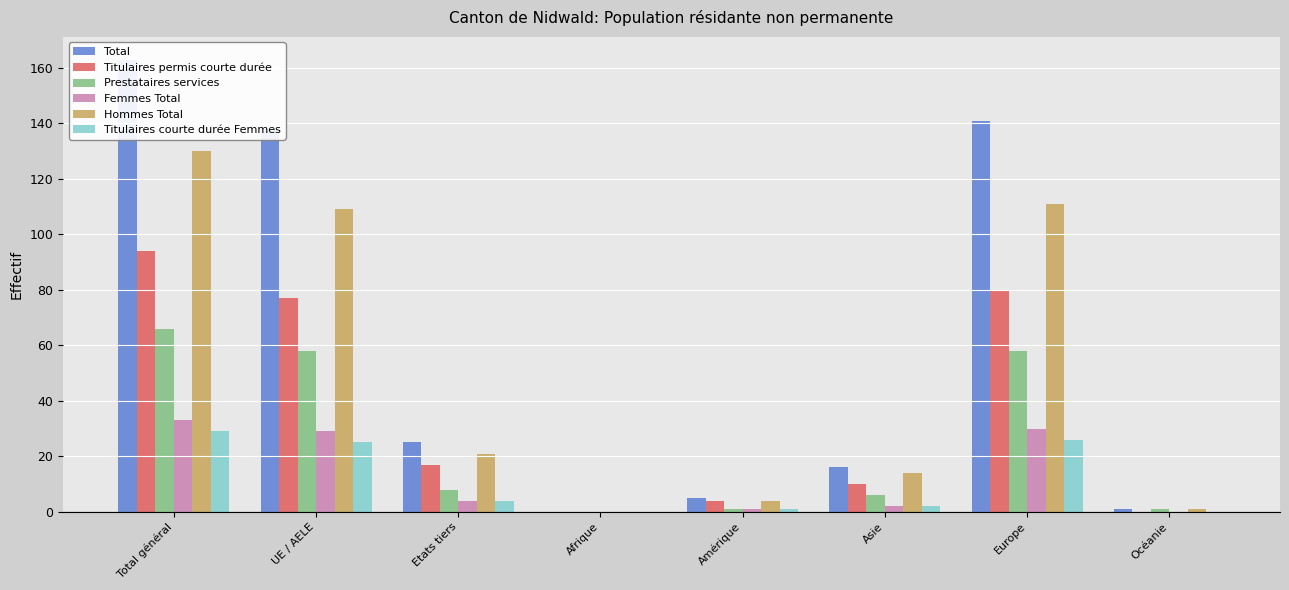

Reading right to left, transcribe all the data shown in this chart.

Total: Océanie=1	Europe=141	Asie=16	Amérique=5	Afrique=0	Etats tiers=25	UE / AELE=138	Total général=163
Titulaires permis courte durée: Océanie=0	Europe=80	Asie=10	Amérique=4	Afrique=0	Etats tiers=17	UE / AELE=77	Total général=94
Prestataires services: Océanie=1	Europe=58	Asie=6	Amérique=1	Afrique=0	Etats tiers=8	UE / AELE=58	Total général=66
Femmes Total: Océanie=0	Europe=30	Asie=2	Amérique=1	Afrique=0	Etats tiers=4	UE / AELE=29	Total général=33
Hommes Total: Océanie=1	Europe=111	Asie=14	Amérique=4	Afrique=0	Etats tiers=21	UE / AELE=109	Total général=130
Titulaires courte durée Femmes: Océanie=0	Europe=26	Asie=2	Amérique=1	Afrique=0	Etats tiers=4	UE / AELE=25	Total général=29